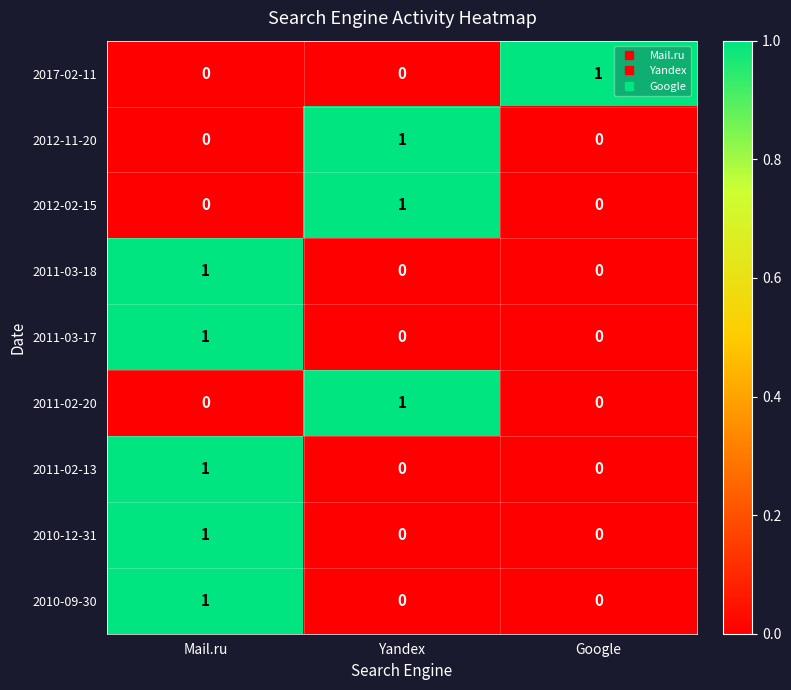

At how many categories does at least one series exceed 0?

3